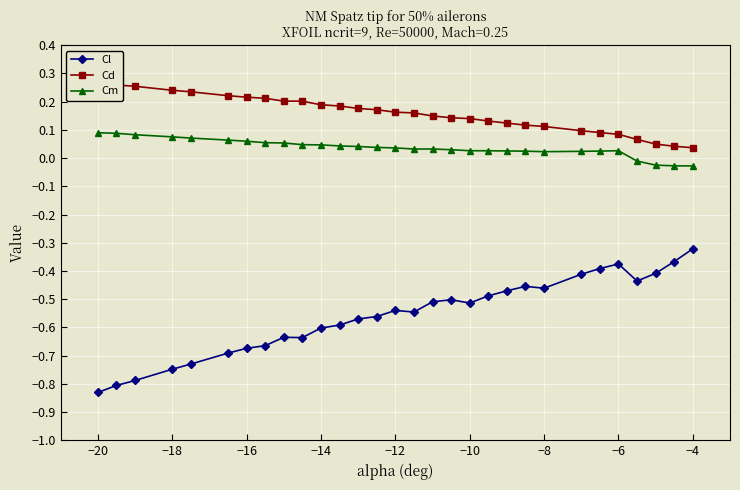

True or false: Cl and Cd cross at least once.

False